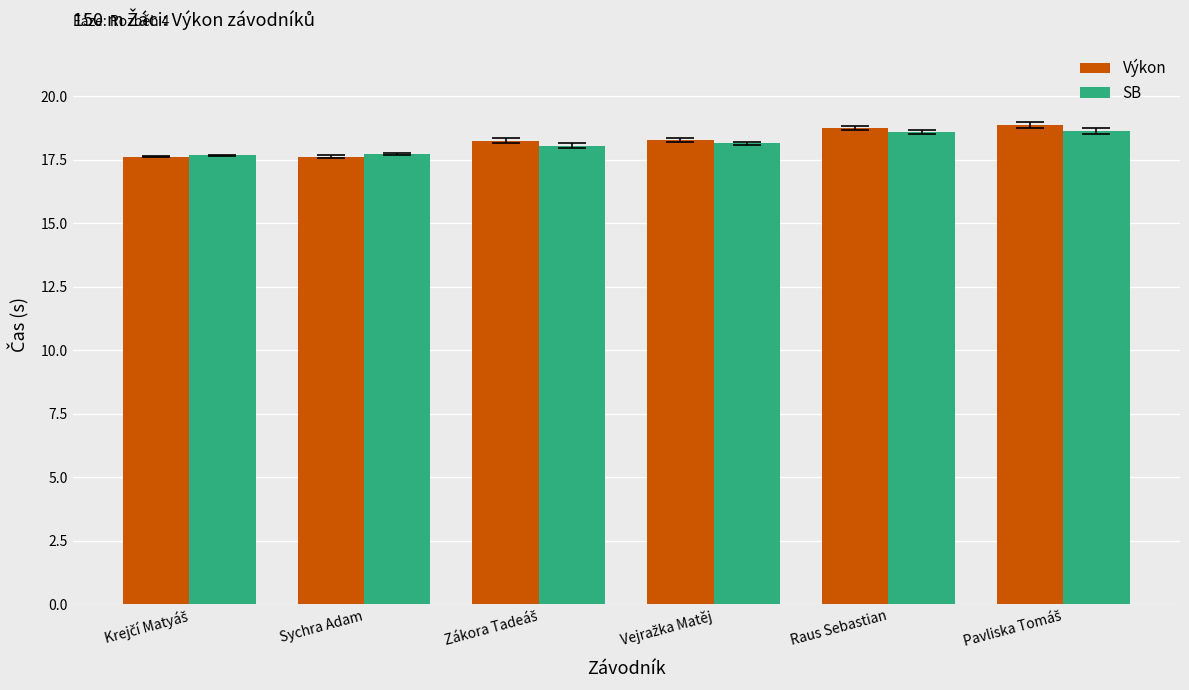

What is the sum of all Výkon values?

109.4